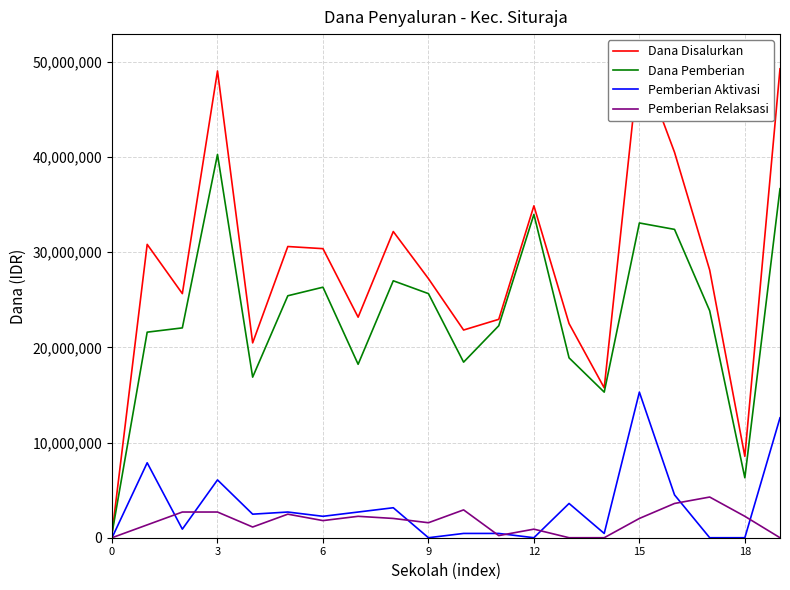

Reading right to left, transcribe all the data shown in this chart.

Dana Disalurkan: 49275000	8550000	28125000	40500000	50400000	15750000	22500000	34875000	22950000	21825000	27225000	32175000	23175000	30375000	30600000	20475000	49050000	25650000	30825000	450000
Dana Pemberian: 36675000	6300000	23850000	32400000	33075000	15300000	18900000	33975000	22275000	18450000	25650000	27000000	18225000	26325000	25425000	16875000	40275000	22050000	21600000	450000
Pemberian Aktivasi: 12600000	0	0	4500000	15300000	450000	3600000	0	450000	450000	0	3150000	2700000	2250000	2700000	2475000	6075000	900000	7875000	0
Pemberian Relaksasi: 0	2250000	4275000	3600000	2025000	0	0	900000	225000	2925000	1575000	2025000	2250000	1800000	2475000	1125000	2700000	2700000	1350000	0